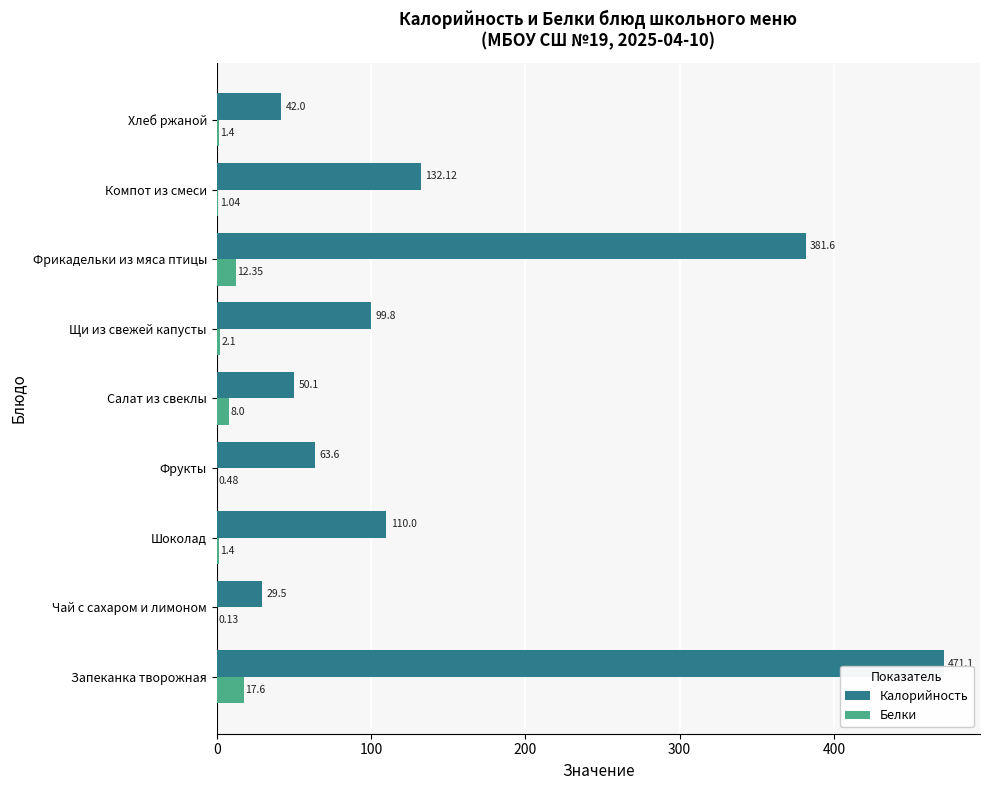

Between Шоколад and Фрикадельки из мяса птицы, which series saw the biggest shift?

Калорийность